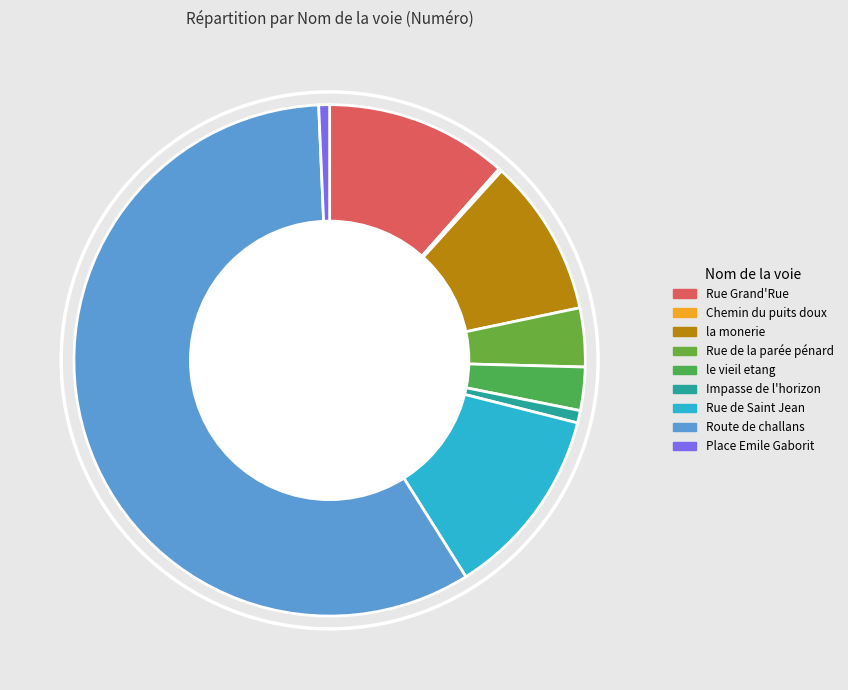

To the nearest percent, what portion does Route de challans represent?

58%